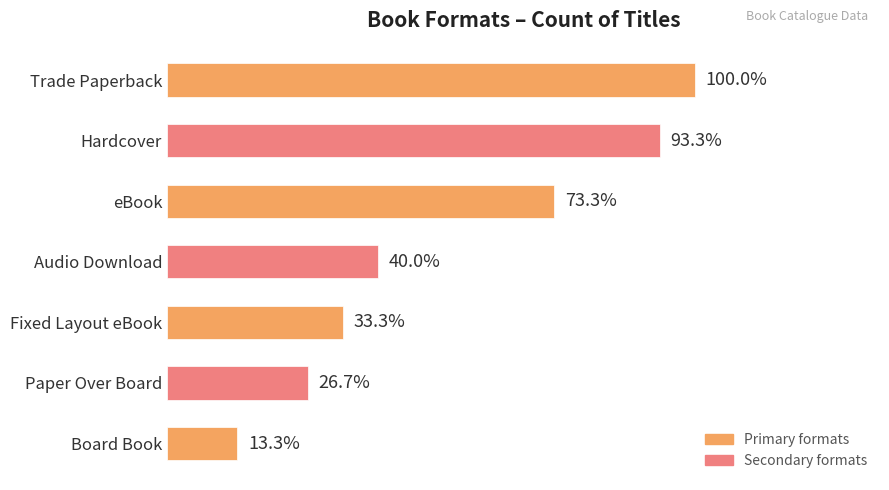

Does the chart contain any negative values?

No